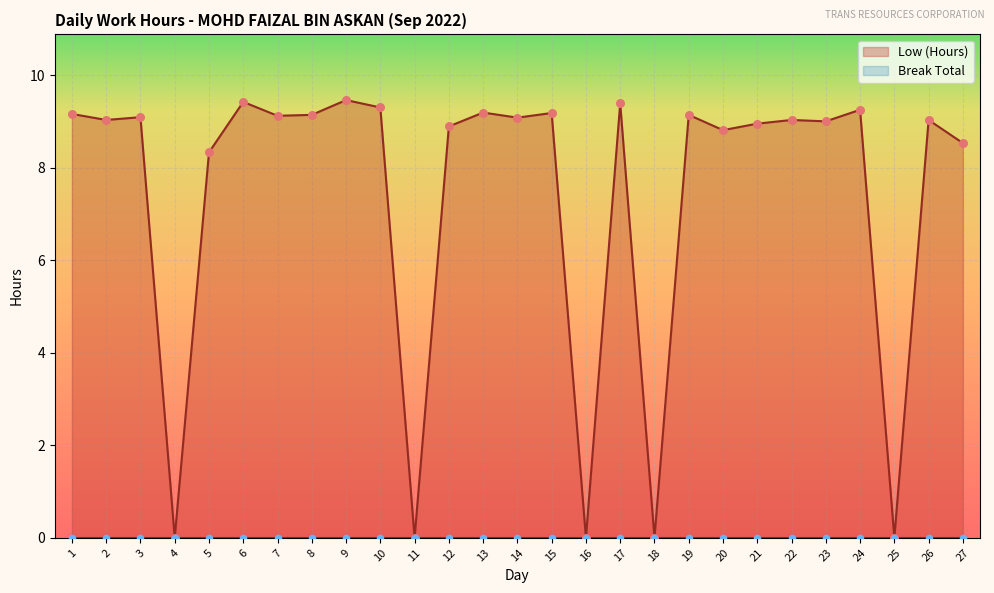

Approximately how many times larger is the value at 19 compared to 26?

1.0